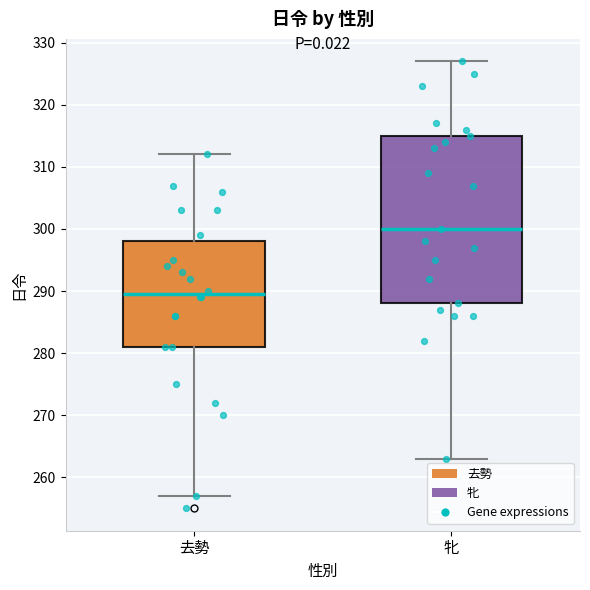

Which box's median line is the lowest?

去勢